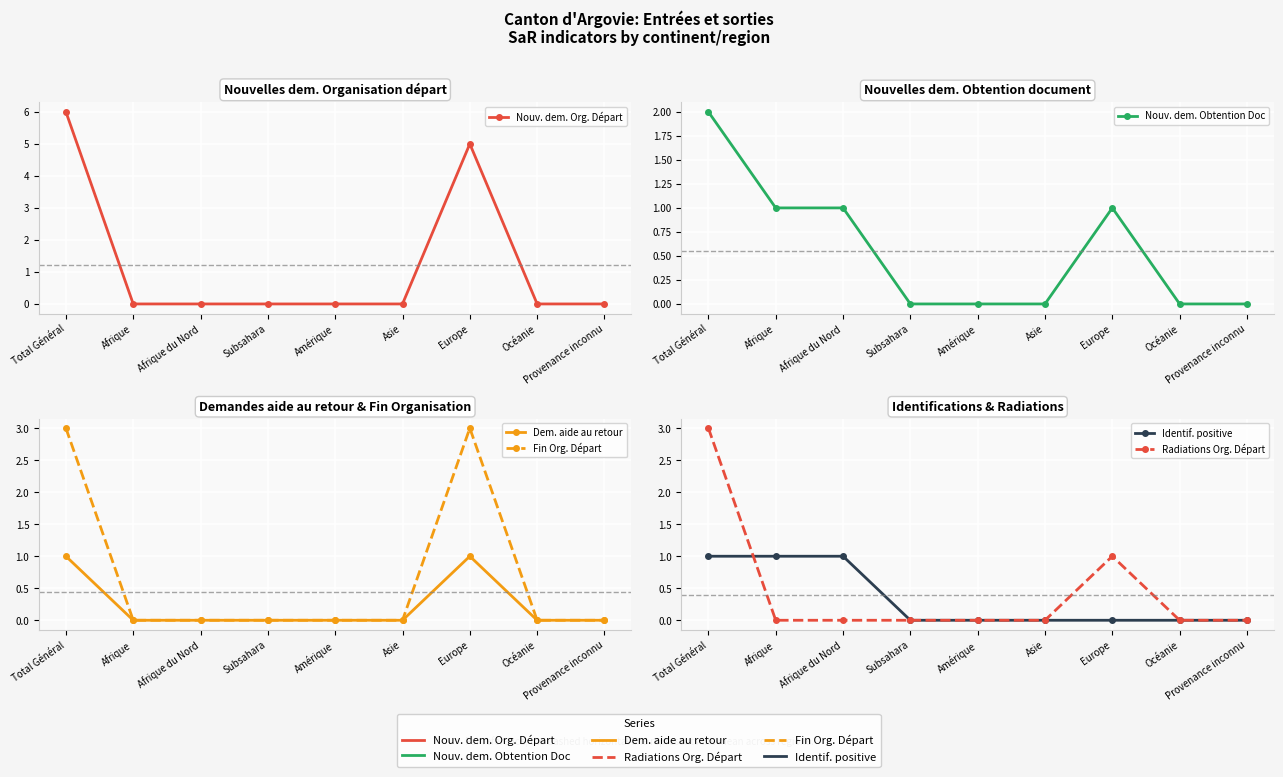

True or false: Dem. aide au retour and Radiations Org. Départ intersect in this chart.

False